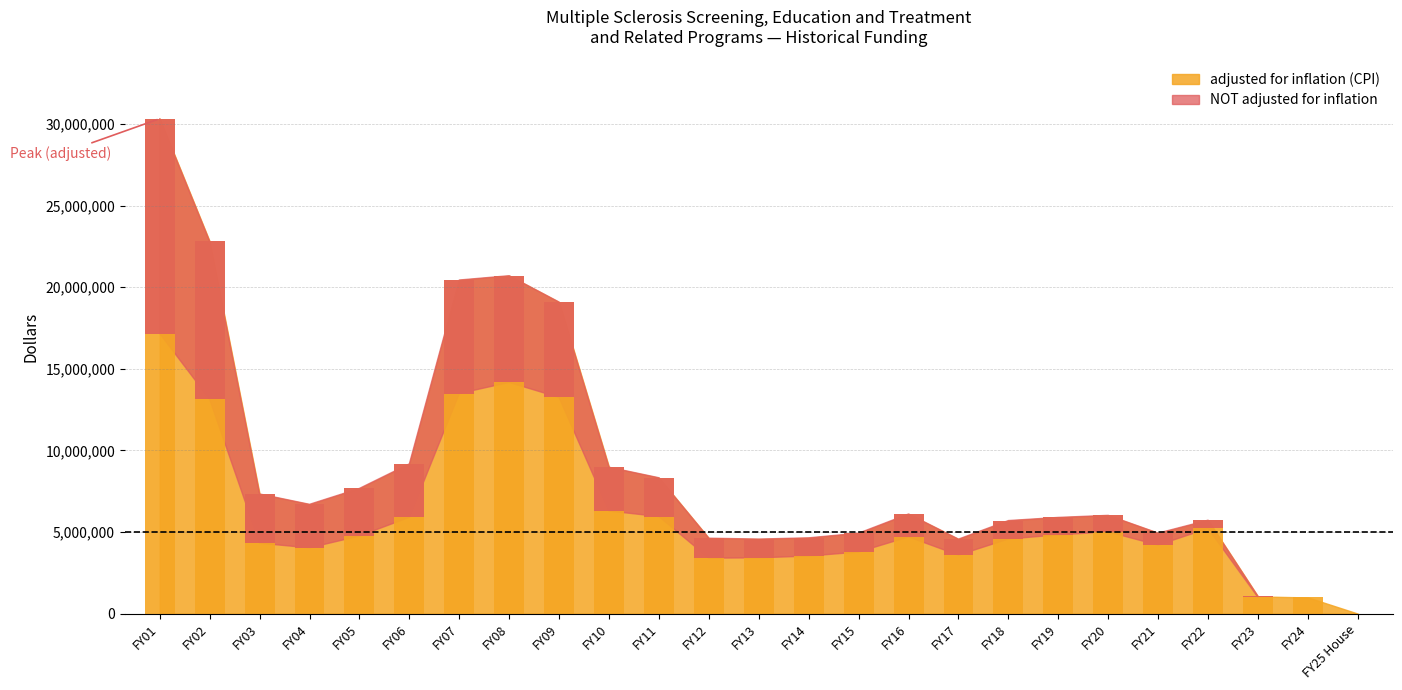

The NOT adjusted for inflation series shows 1127068 at FY13. True or false?

False